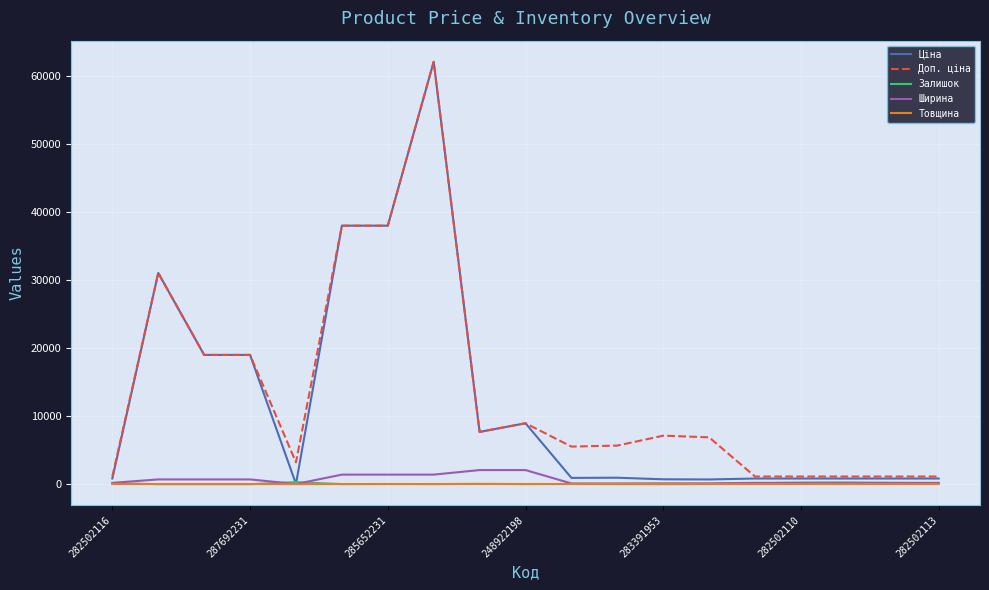

Which series has the widest spread of values?

Ціна